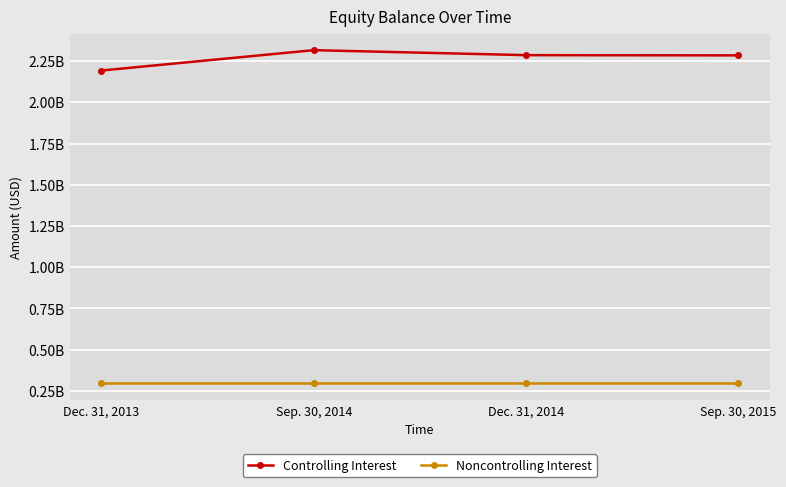

Rank the series at Sep. 30, 2015 from highest to lowest value.

Controlling Interest, Noncontrolling Interest